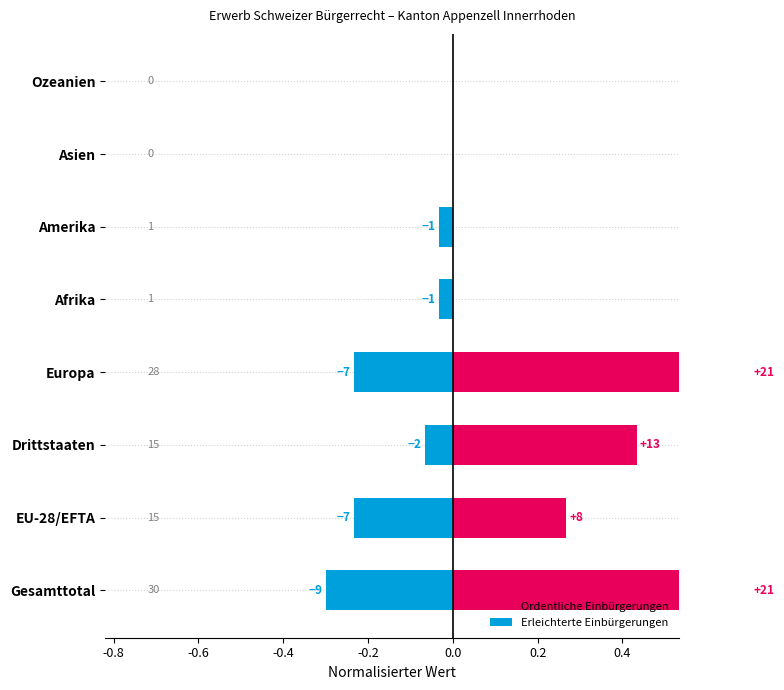

Is it true that Ordentliche Einbürgerungen equals -0.3 at Afrika?

False